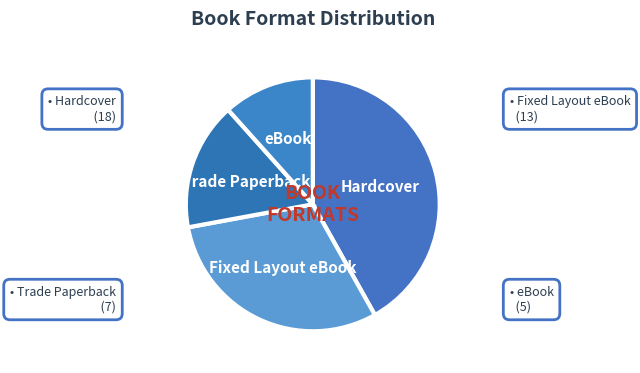

True or false: Fixed Layout eBook accounts for 30% of the total.

True